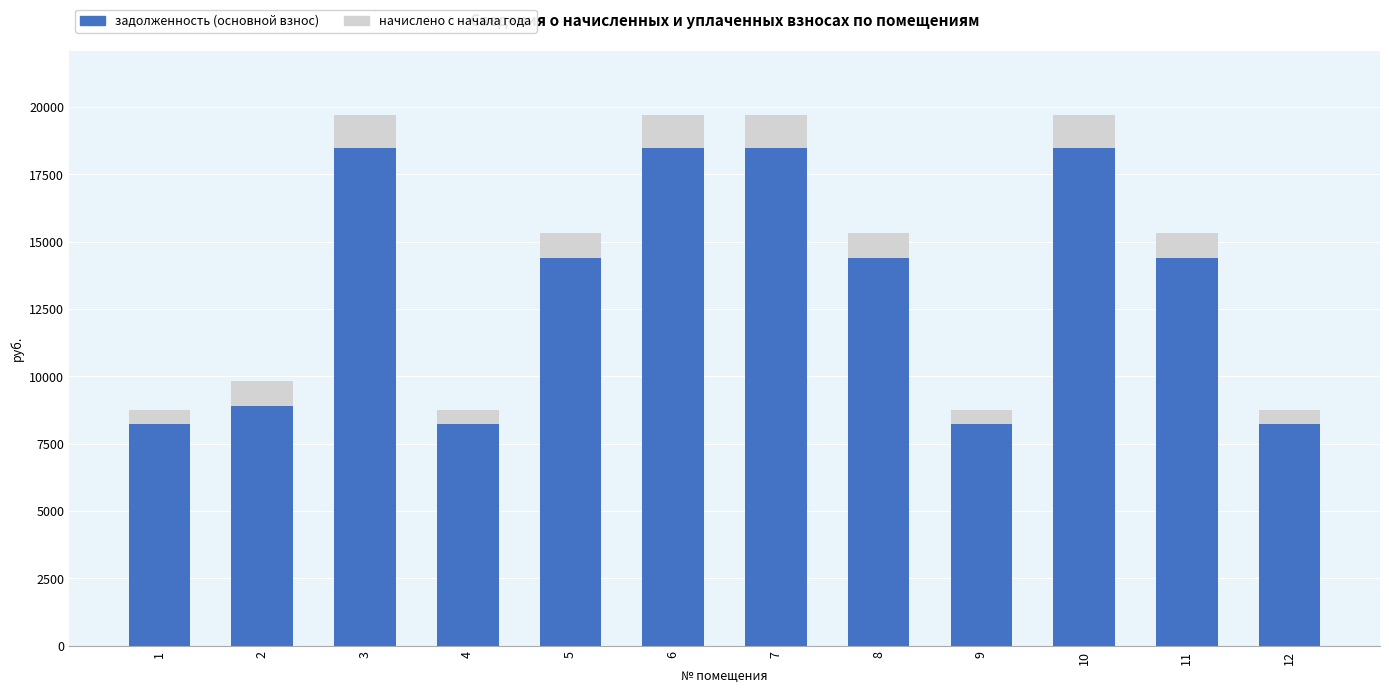

What is the total value across all series at 5?

15333.4